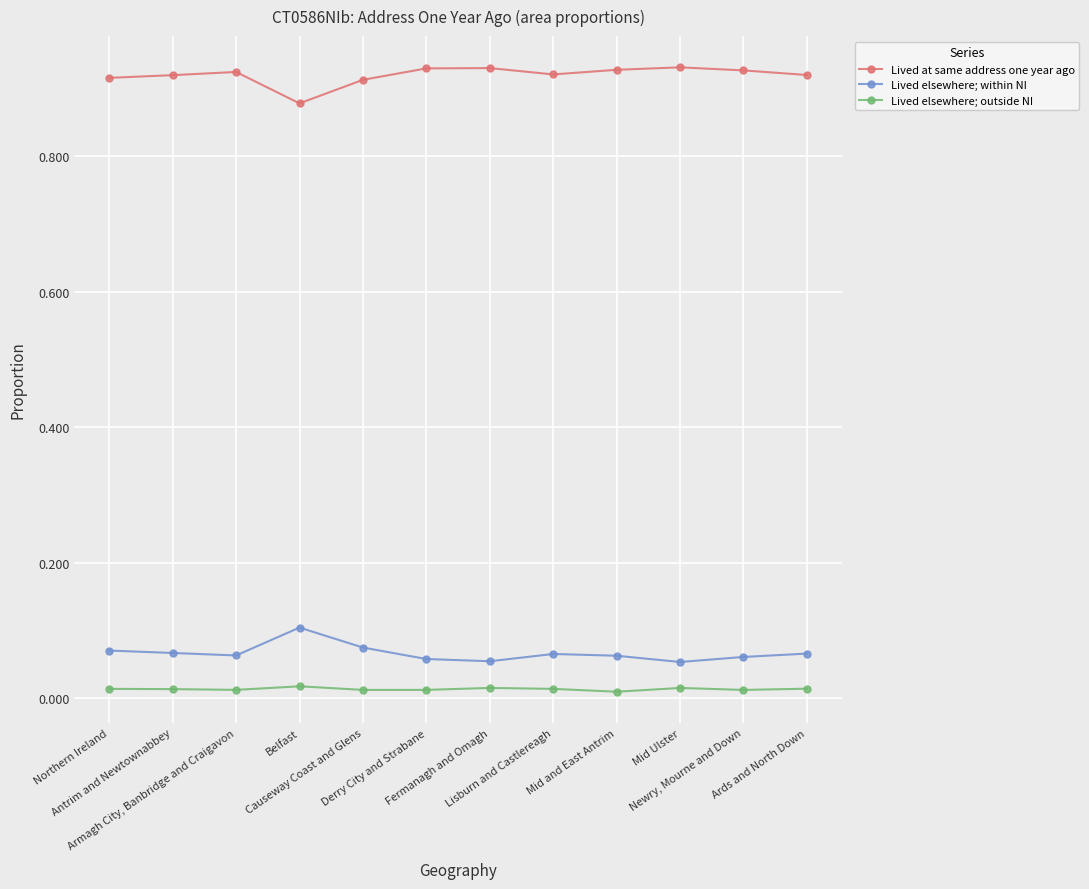

Does the chart display data point markers on the line(s)?

Yes